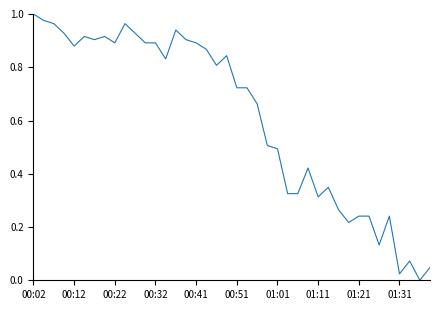

How many lines are shown in the chart?

1